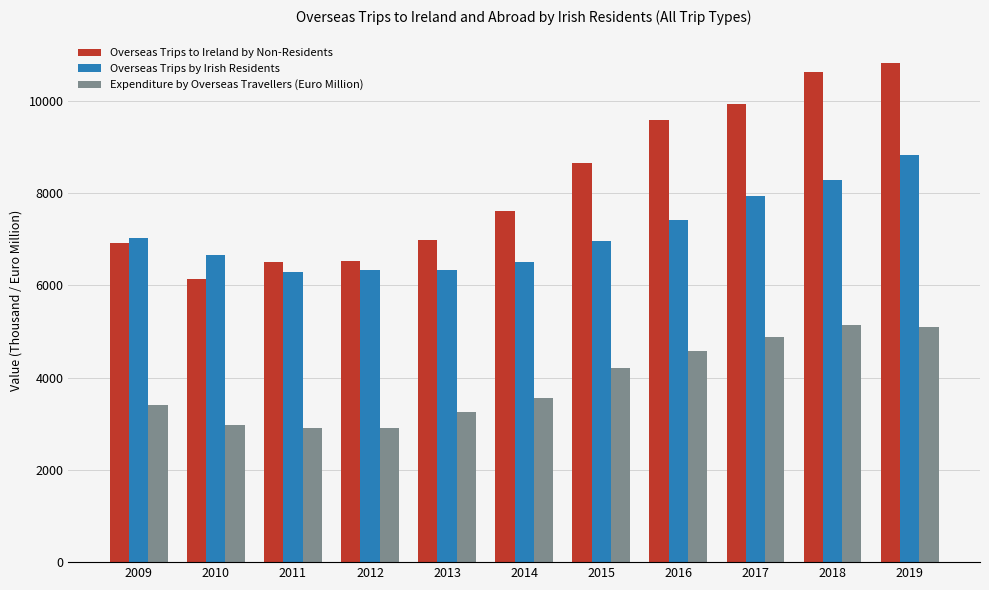

What is the difference between the highest and lowest values at 2009?

3611